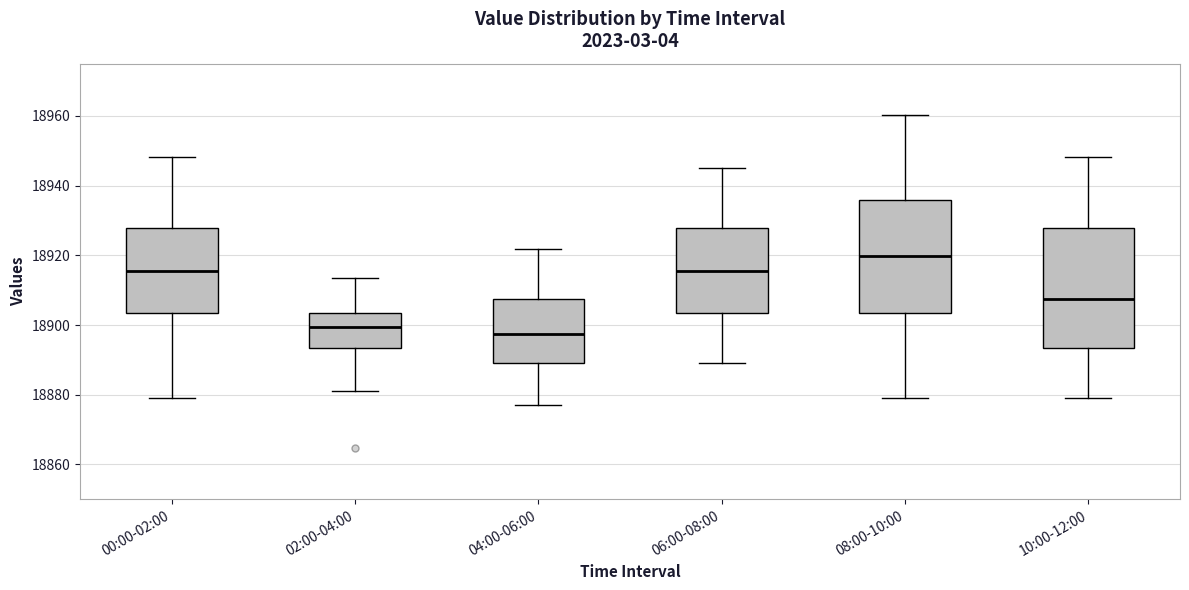

Which box has the lowest median line?

04:00-06:00